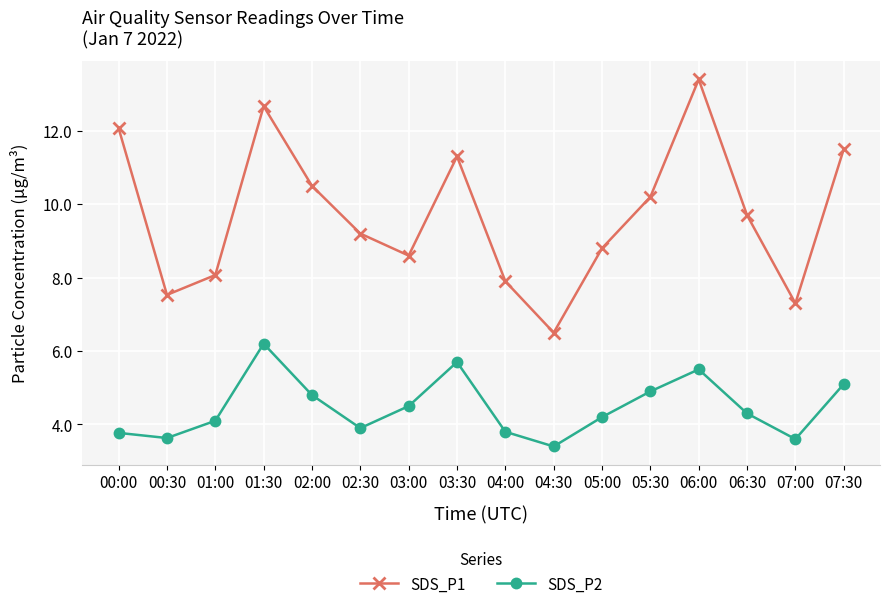

Rank the series by their maximum value, from highest to lowest.

SDS_P1, SDS_P2